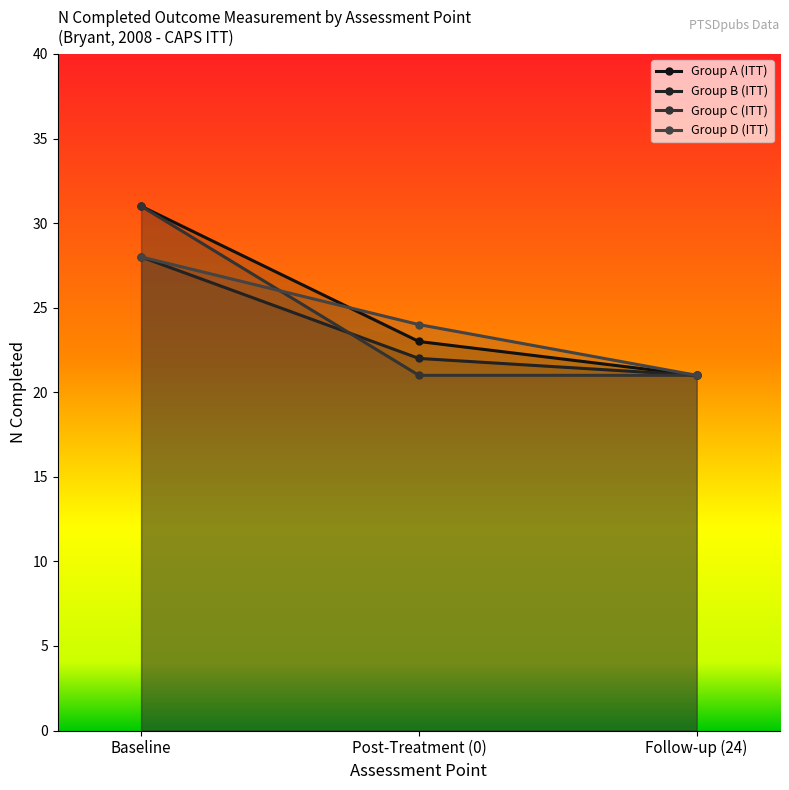

Count the Group C (ITT) values in the range 21 to 31.

3